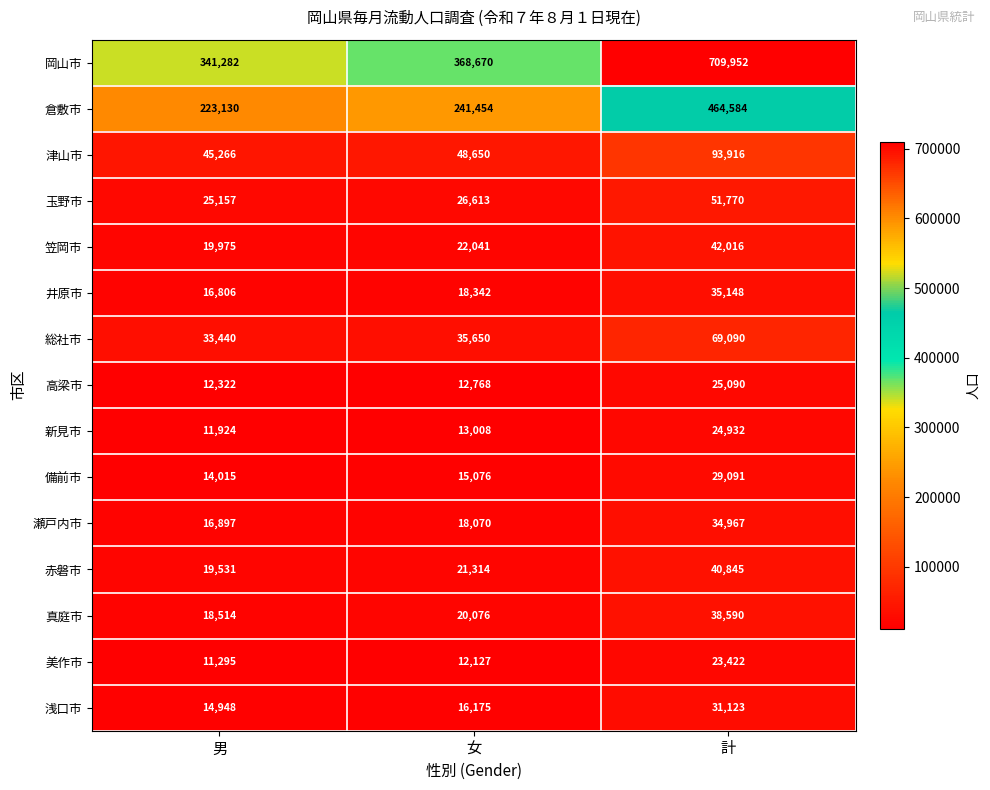

What is the difference between the 真庭市 values at 男 and 女?

1562